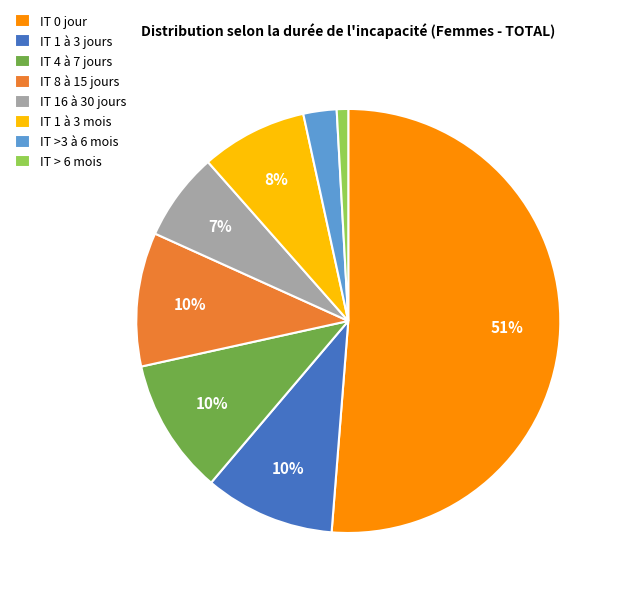

Between IT 1 à 3 mois and IT >3 à 6 mois, which is larger?

IT 1 à 3 mois